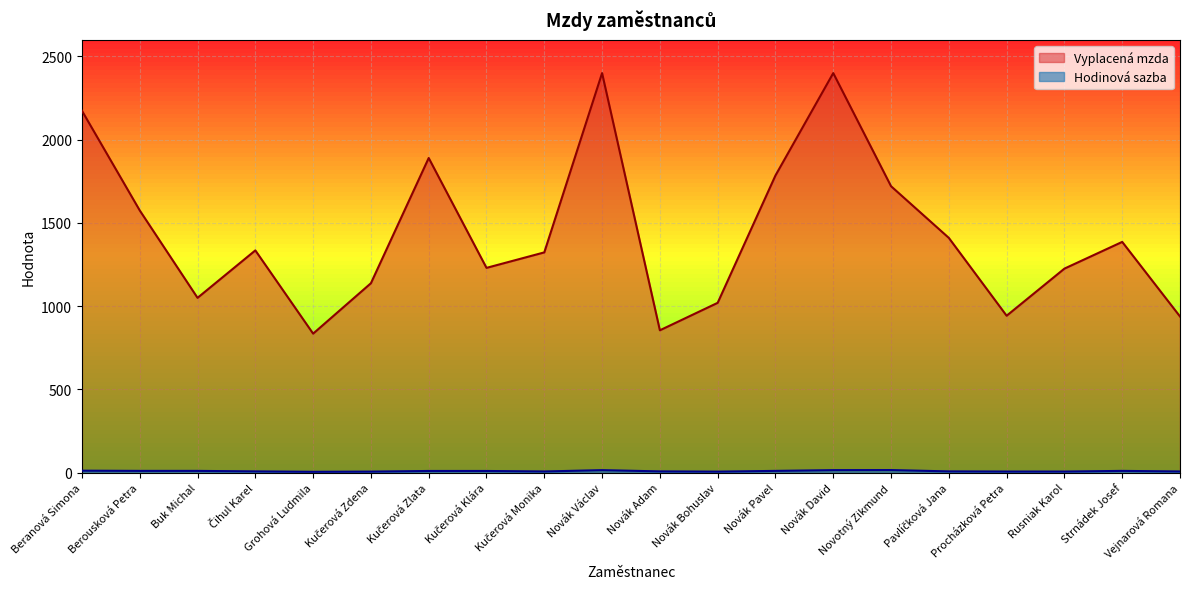

What is the label of the 3rd point from the left?

Buk Michal